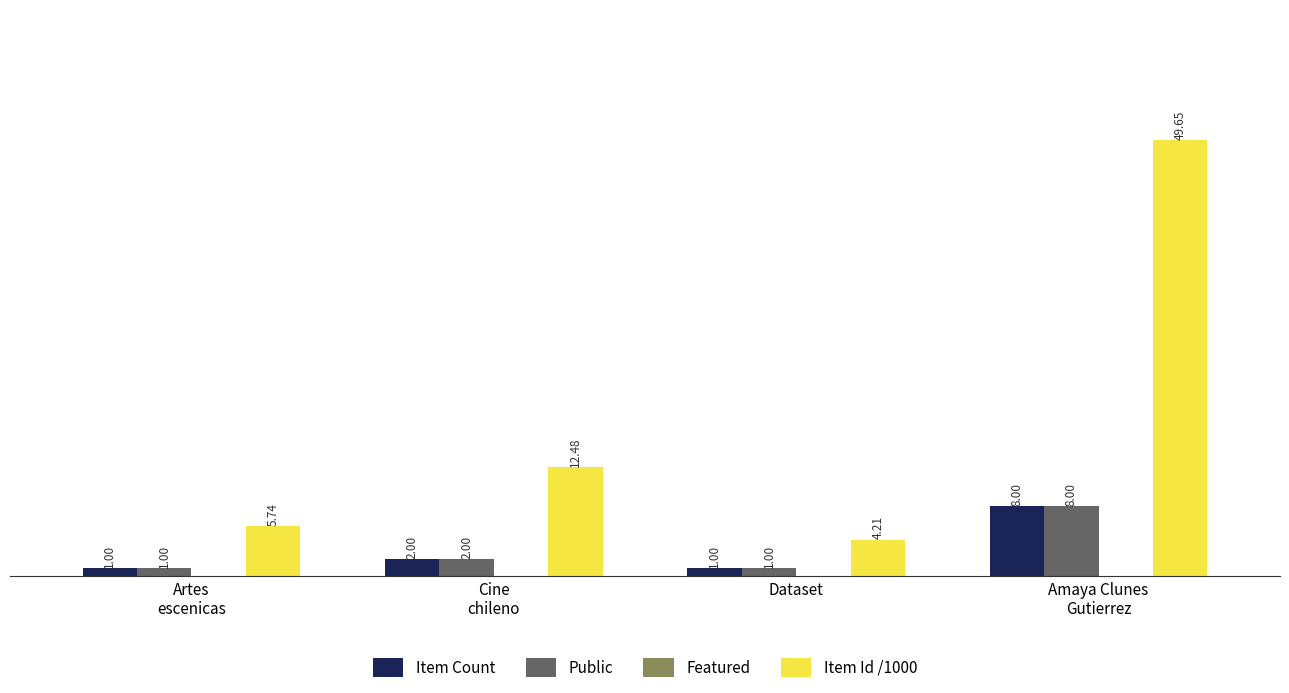

Which series has the widest spread of values?

Item Id /1000